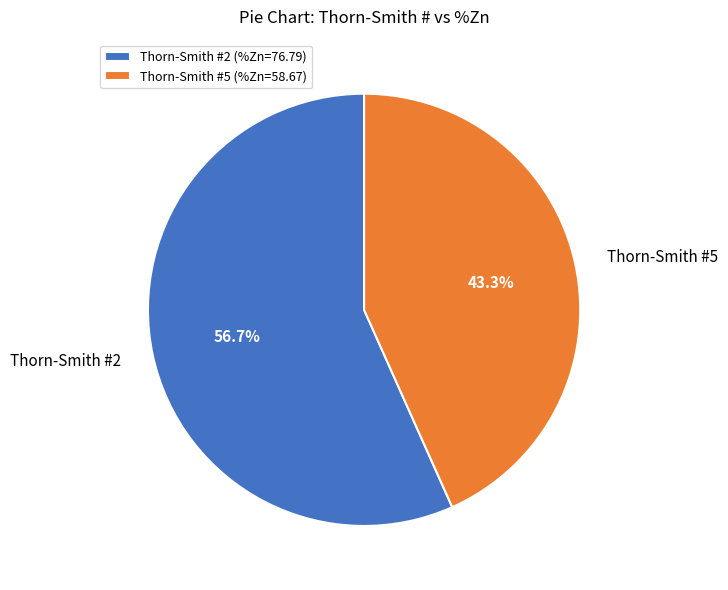

Between Thorn-Smith #2 and Thorn-Smith #5, which is larger?

Thorn-Smith #2